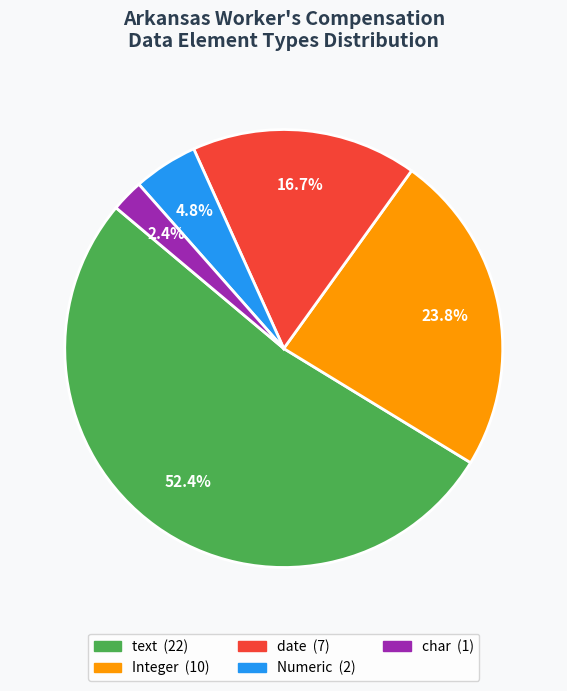

Is there any slice that represents more than half of the pie?

Yes